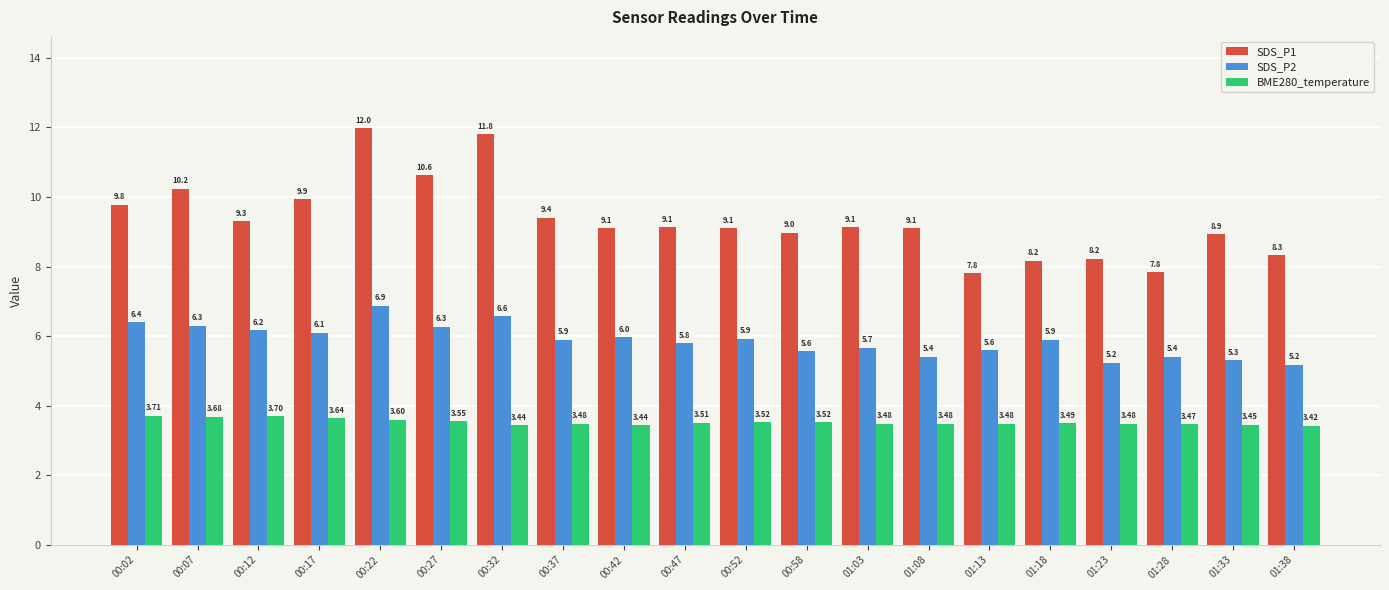

At which label does SDS_P1 first exceed 9?

00:02